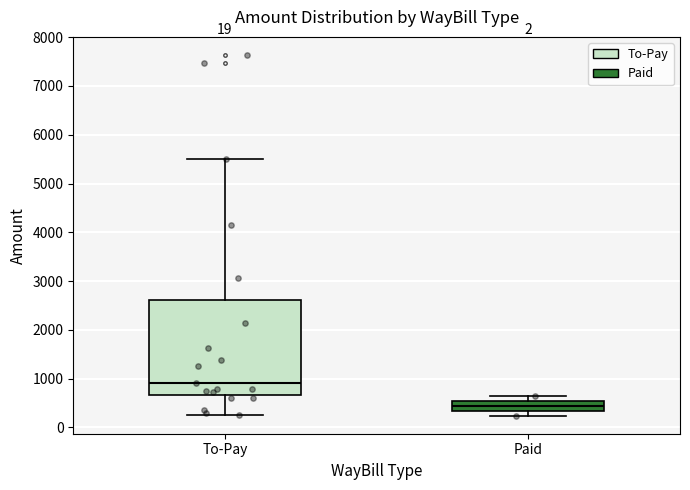

Reading left to right, transcribe this box plot: for each box, give where its median line is, the range the box spans, and where its two whiskers end, as read against the y-axis. The values are not printed on the chart, so give them approximately, as read against the axis.

To-Pay: median 900, box 700 to 2600, whiskers 300 to 5500
Paid: median 400, box 300 to 500, whiskers 200 to 700